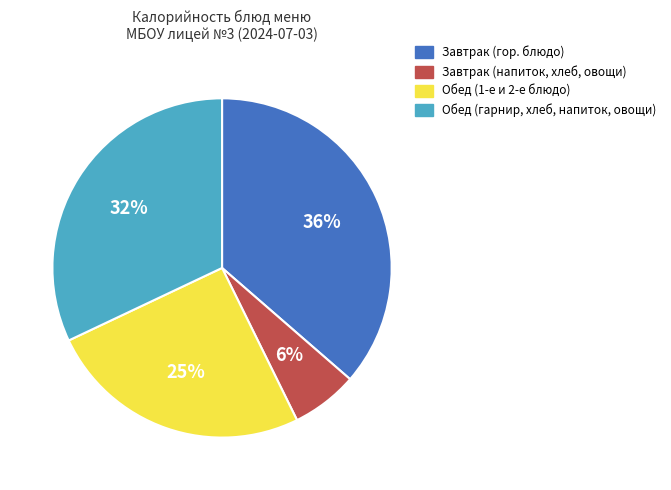

How many slices are in this pie chart?

4